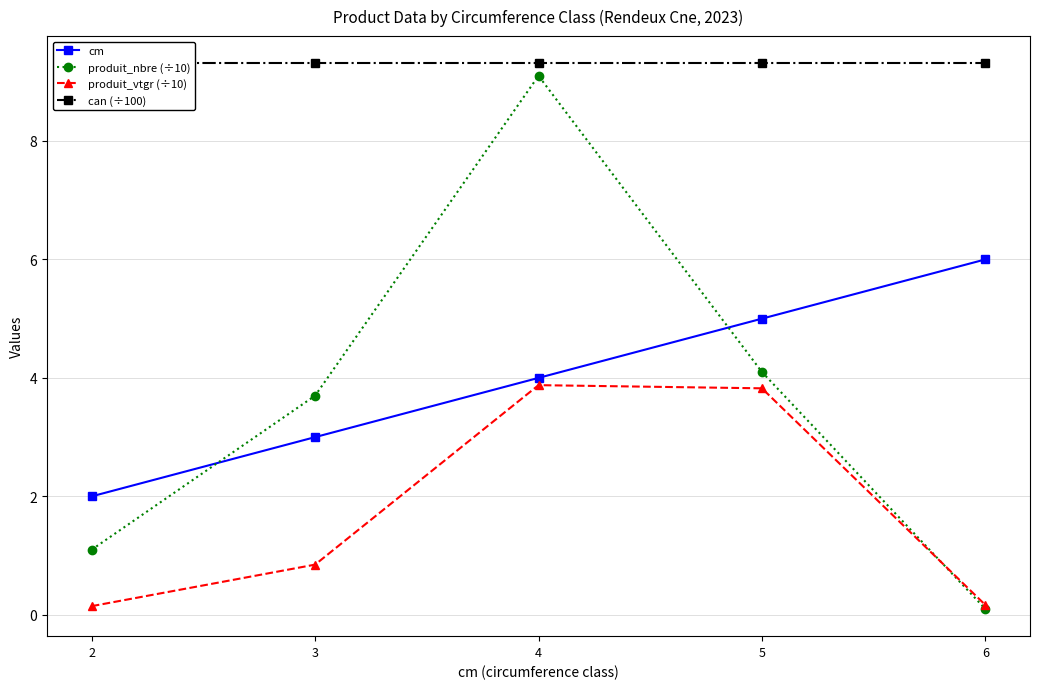

What is the maximum value for can (÷100)?

9.3